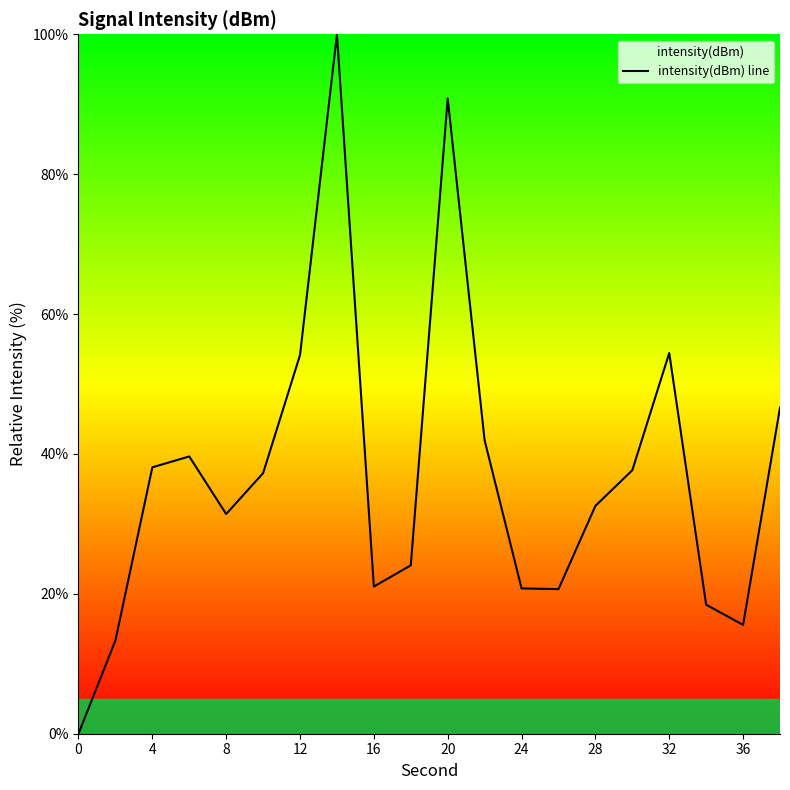

What is the maximum value shown in the chart?

100.0